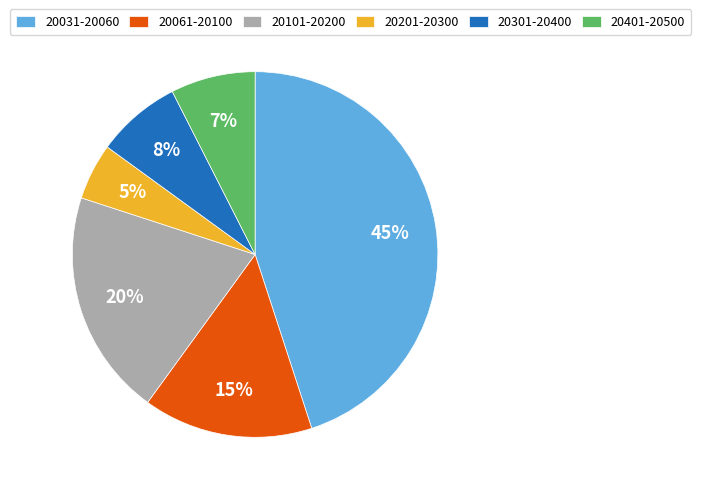

Is it true that 20061-20100 is 15% of the pie?

True